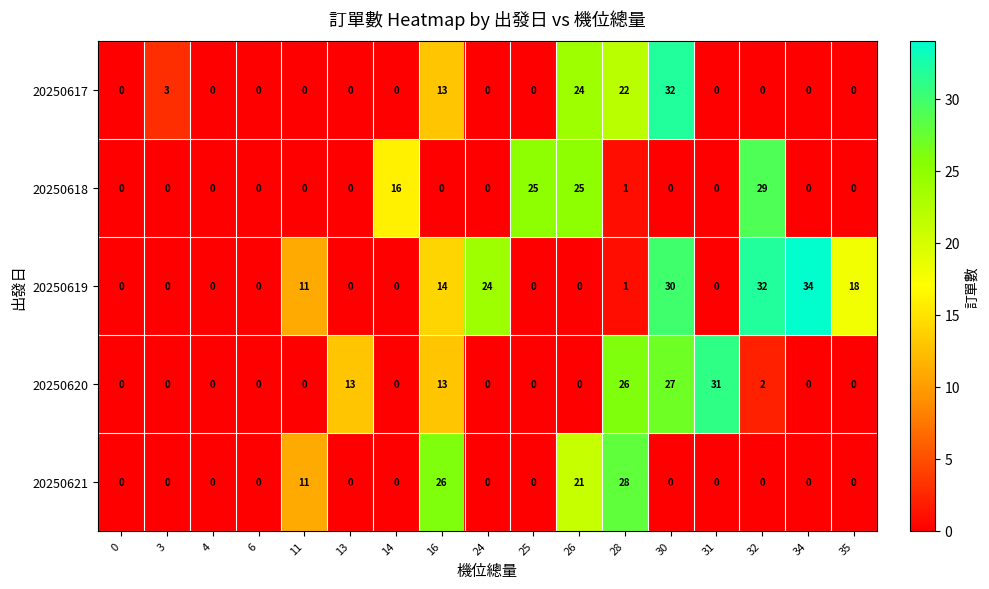

What is the average value of the 20250620 series?

7